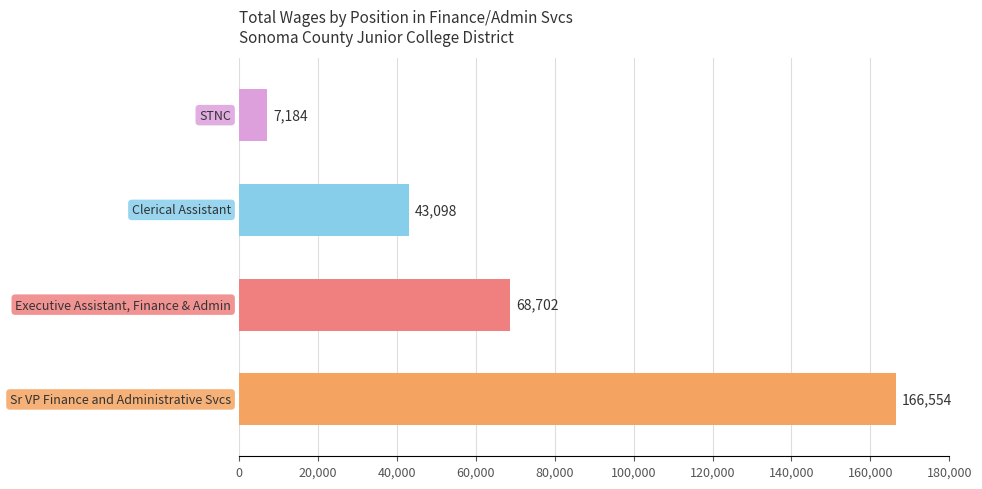

What is the difference between the second highest and second lowest values?

25604